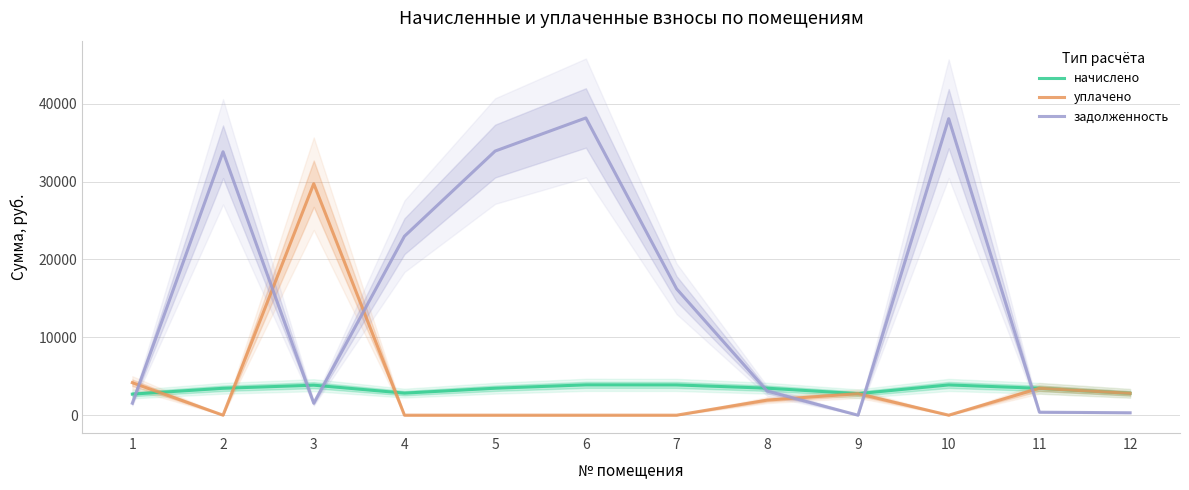

True or false: начислено and уплачено intersect in this chart.

True